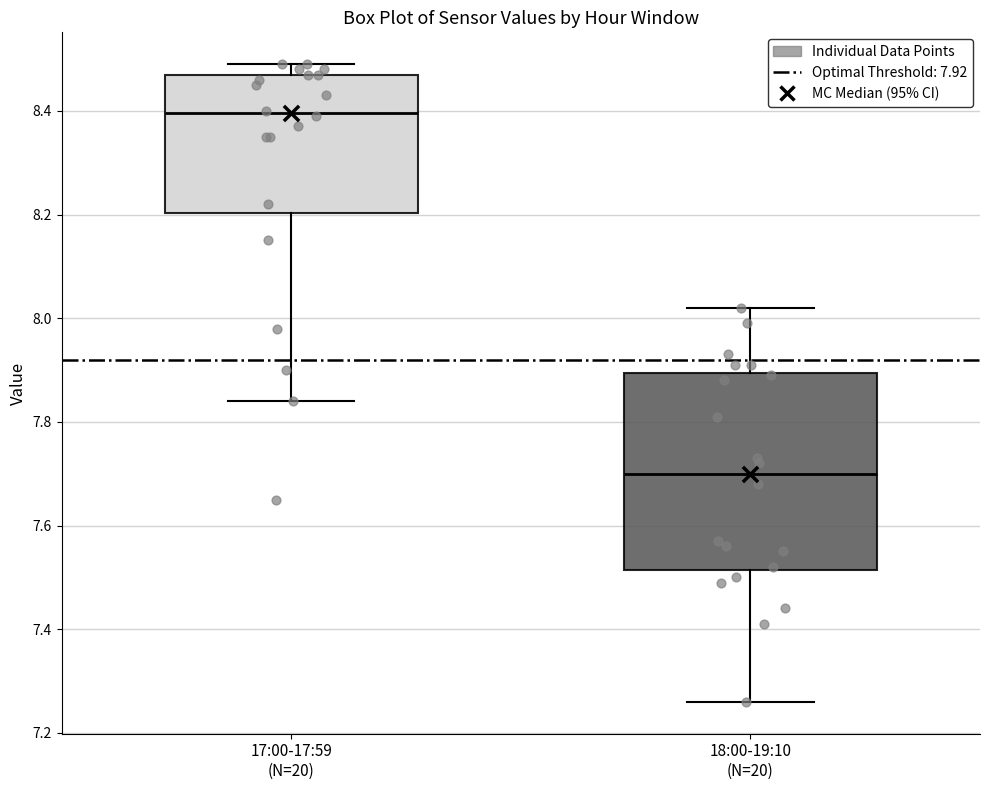

Where does the lower whisker of the box for 18:00-19:10 (N=20) end on the y-axis? The values are not printed on the chart, so give them approximately, as read against the axis.

7.26